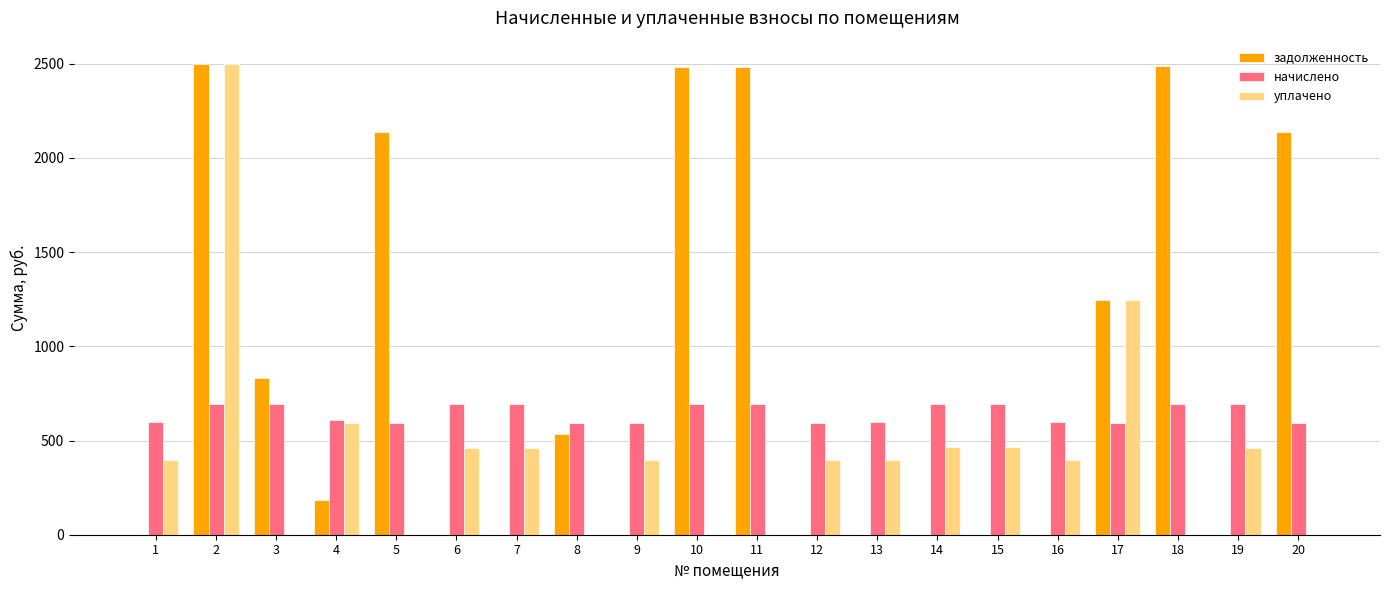

The value of начислено at 11 is 691.3. True or false?

True